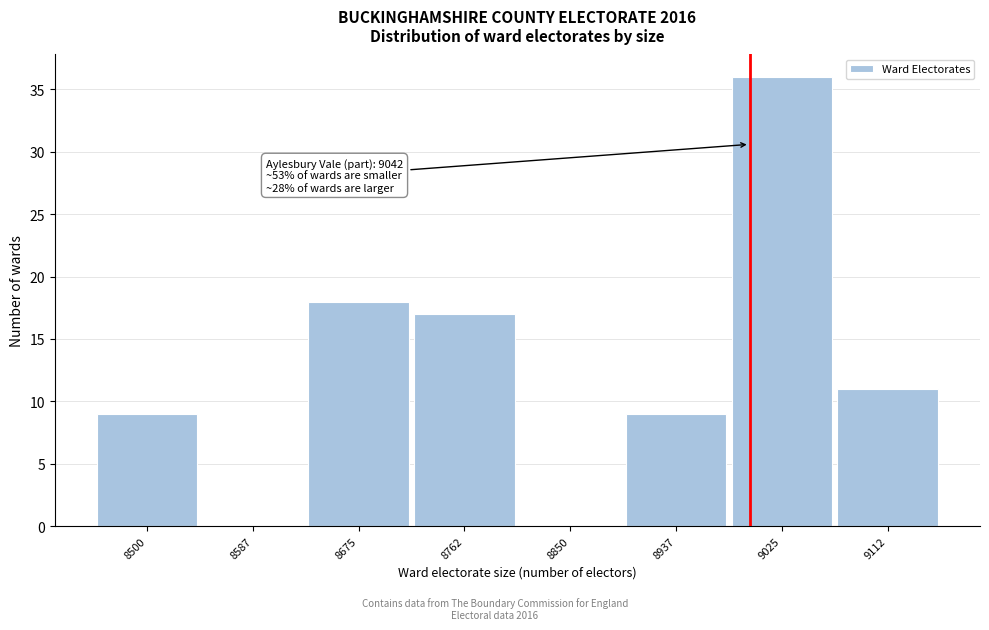

Reading left to right, extract all data points from this chart.

8500=9	8587=0	8675=18	8762=17	8850=0	8937=9	9025=36	9112=11